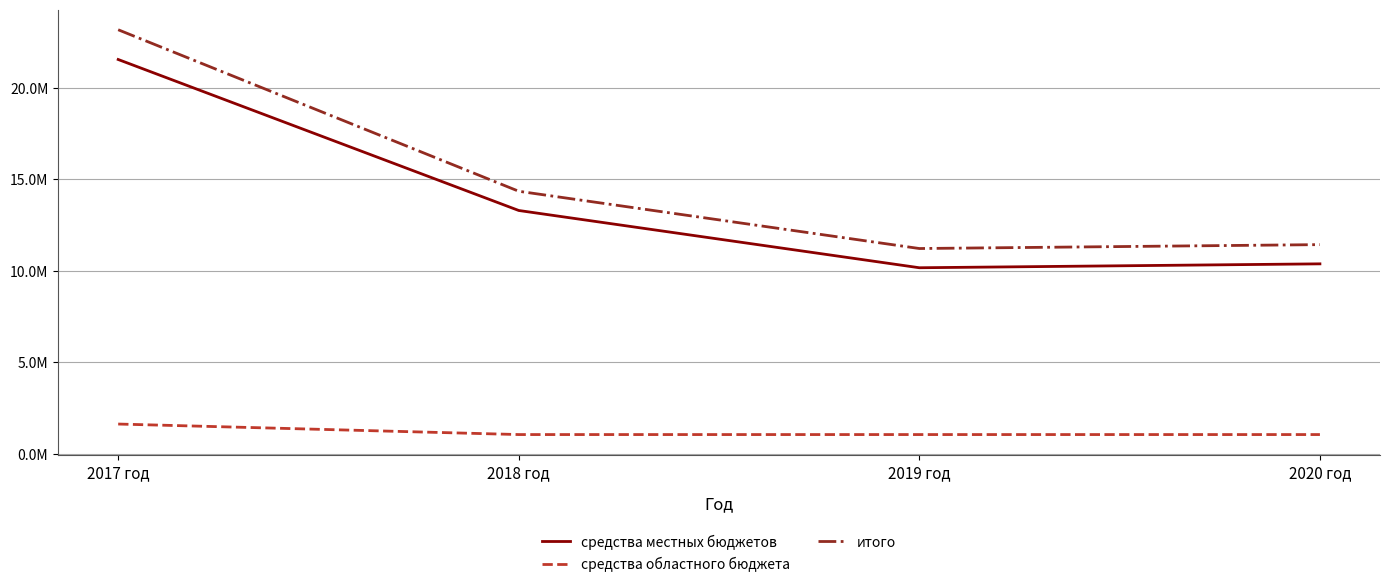

Reading left to right, extract all data points from this chart.

средства местных бюджетов: 21555640.4	13300818.0	10170406.0	10383503.0
средства областного бюджета: 1625988.0	1051000.0	1051000.0	1051000.0
итого: 23181628.4	14351818.0	11221406.0	11434503.0